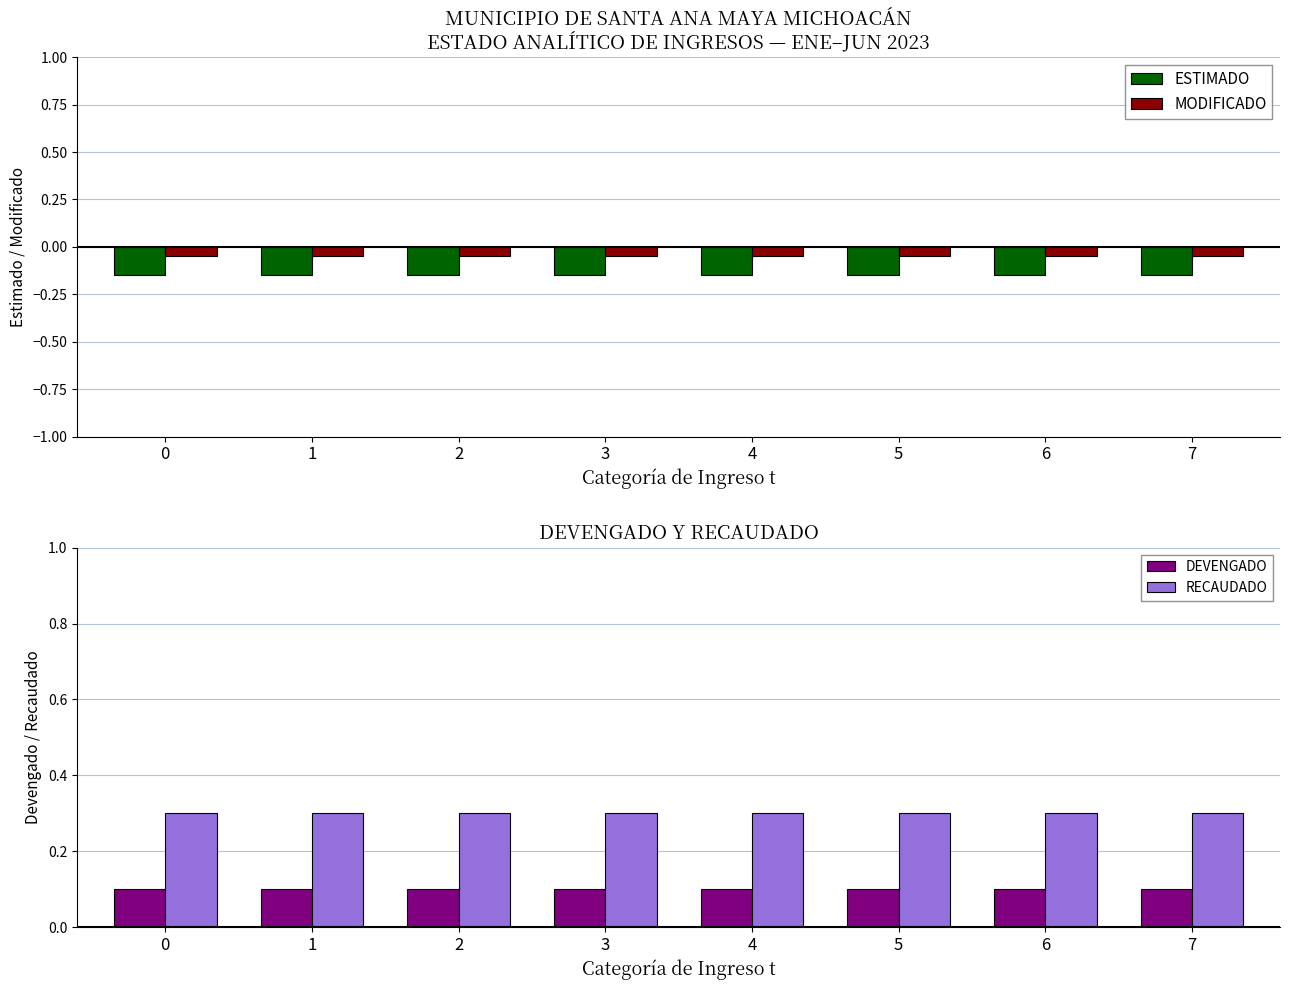

What is the sum of all DEVENGADO values?

0.8